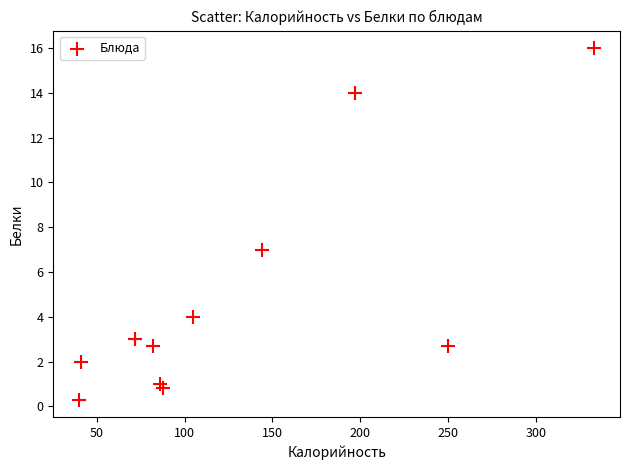

What Y value in the scatter plot is closest to 8?

7.0